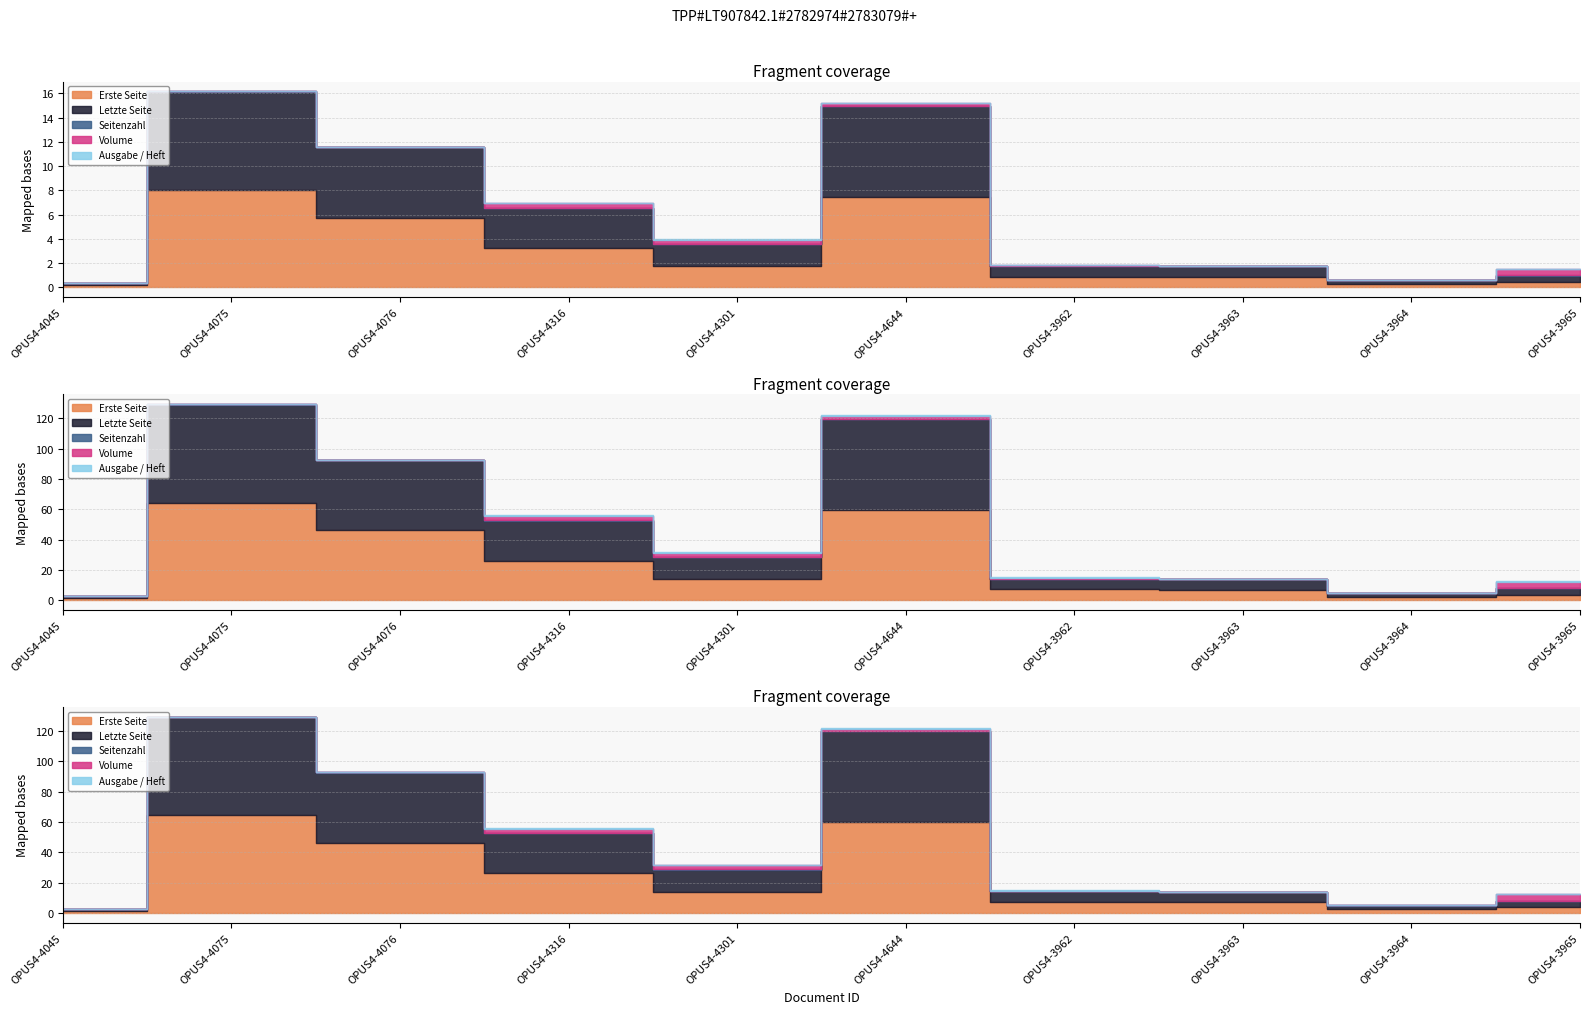

At which category is the sum across all series the highest?

OPUS4-4075